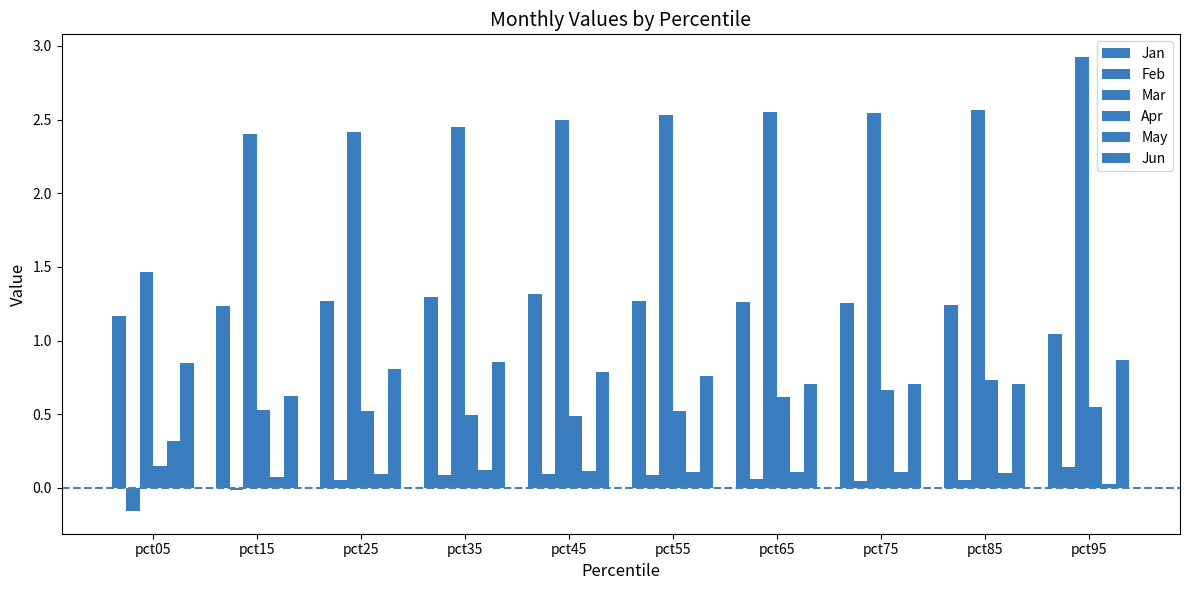

What is the total value across all series at pct95?

5.6